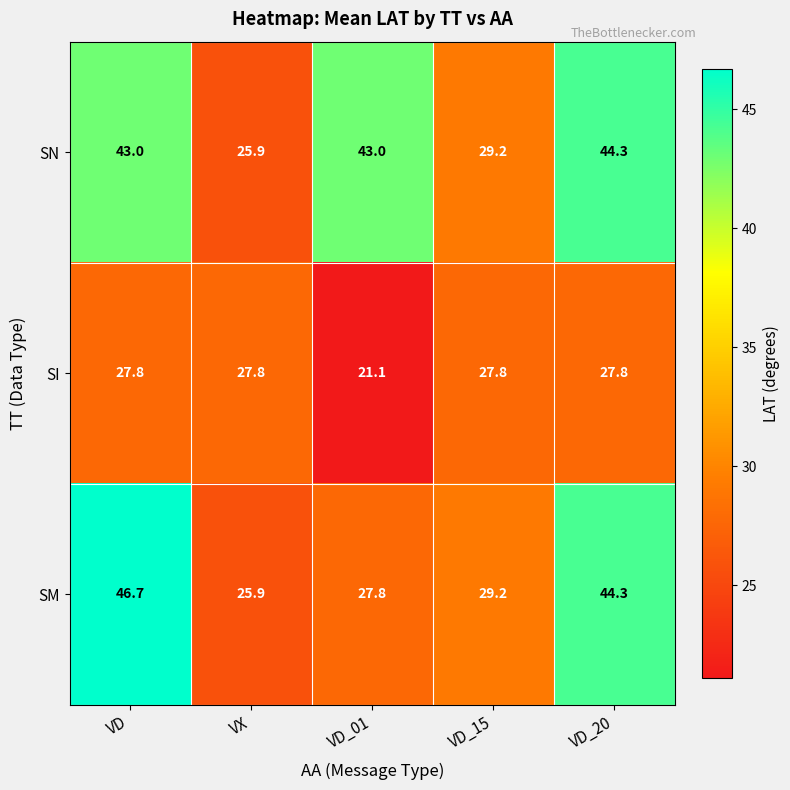

Reading left to right, list all the values displayed in this chart.

SN: VD=43.0	VX=25.9	VD_01=43.0	VD_15=29.2	VD_20=44.3
SI: VD=27.8	VX=27.8	VD_01=21.1	VD_15=27.8	VD_20=27.8
SM: VD=46.7	VX=25.9	VD_01=27.8	VD_15=29.2	VD_20=44.3